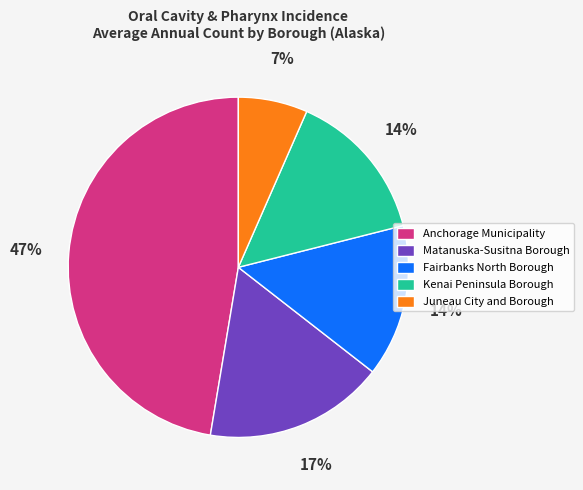

To the nearest percent, what portion does Kenai Peninsula Borough represent?

14%